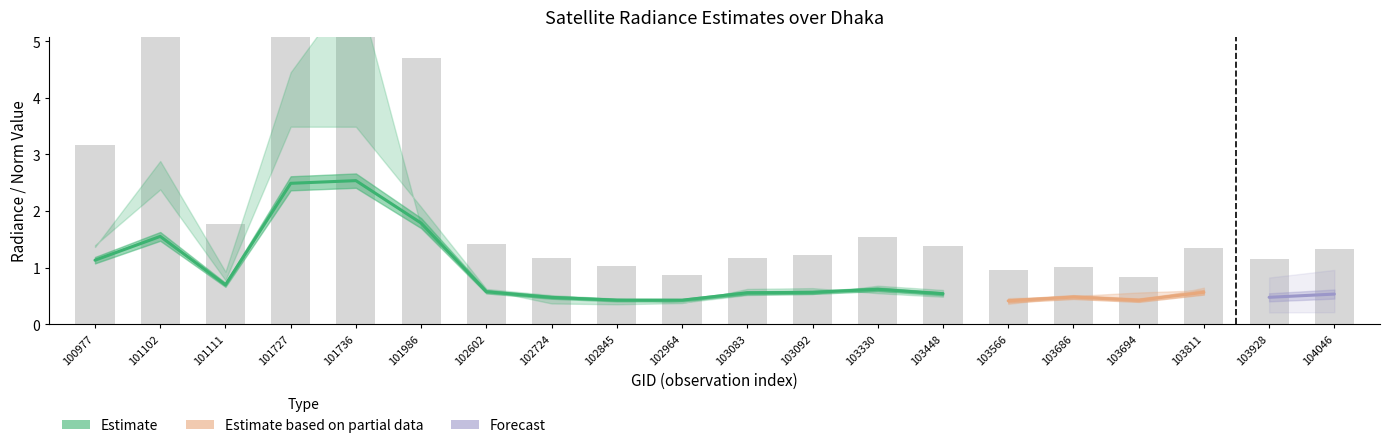

Does the chart contain any negative values?

No